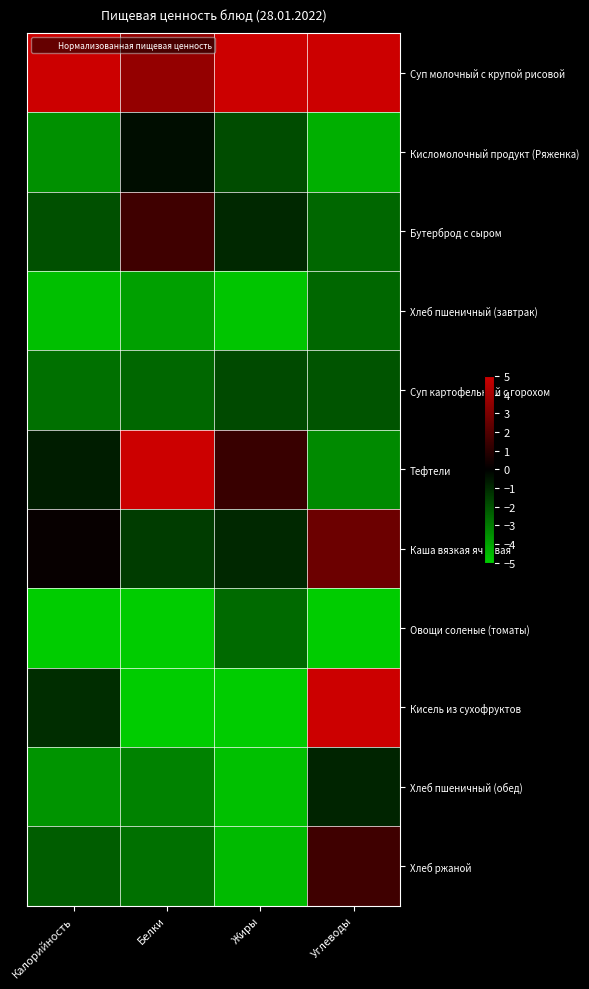

How many distinct data groups are displayed?

11